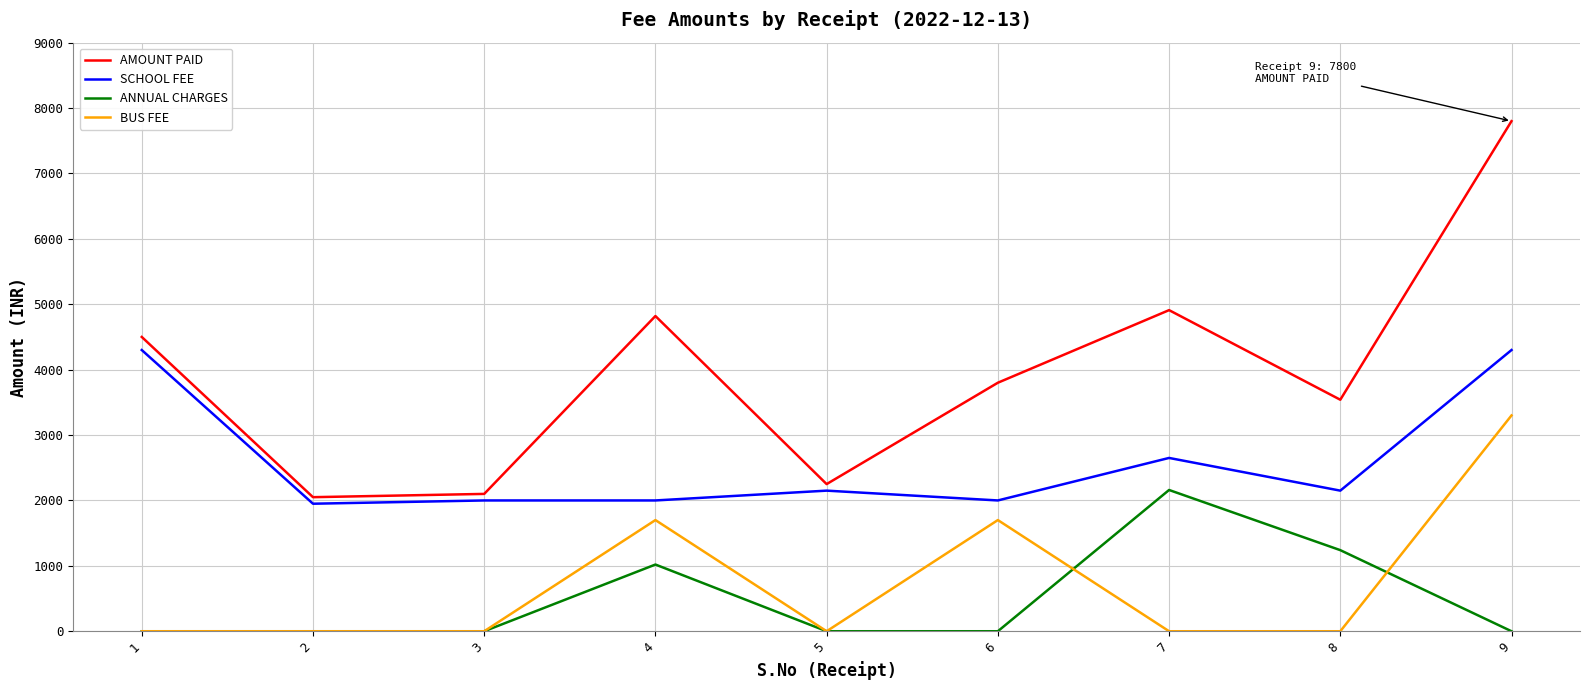

Does the chart have visible grid lines?

Yes